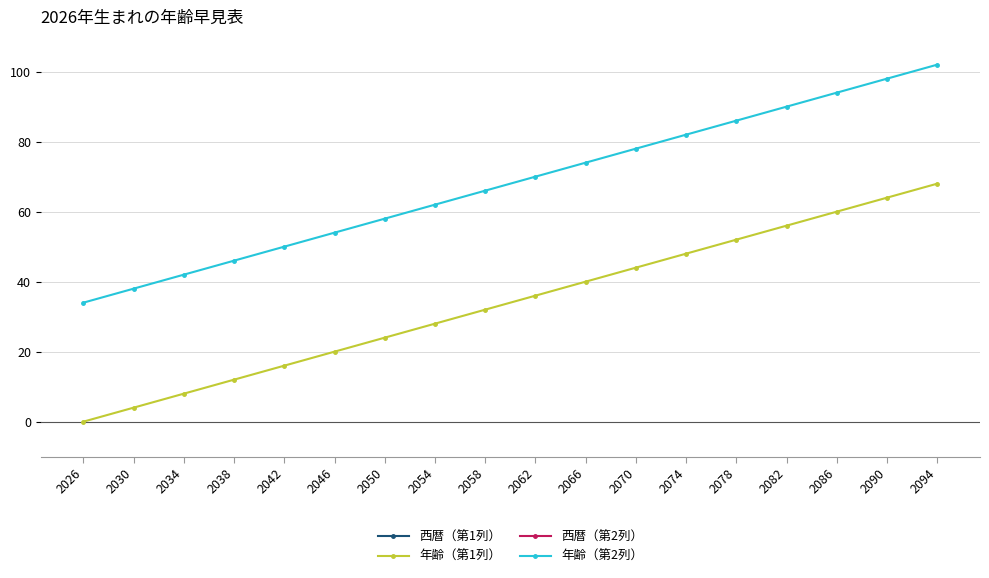

What is the difference between the maximum and minimum values in the 西暦（第2列） series?

68